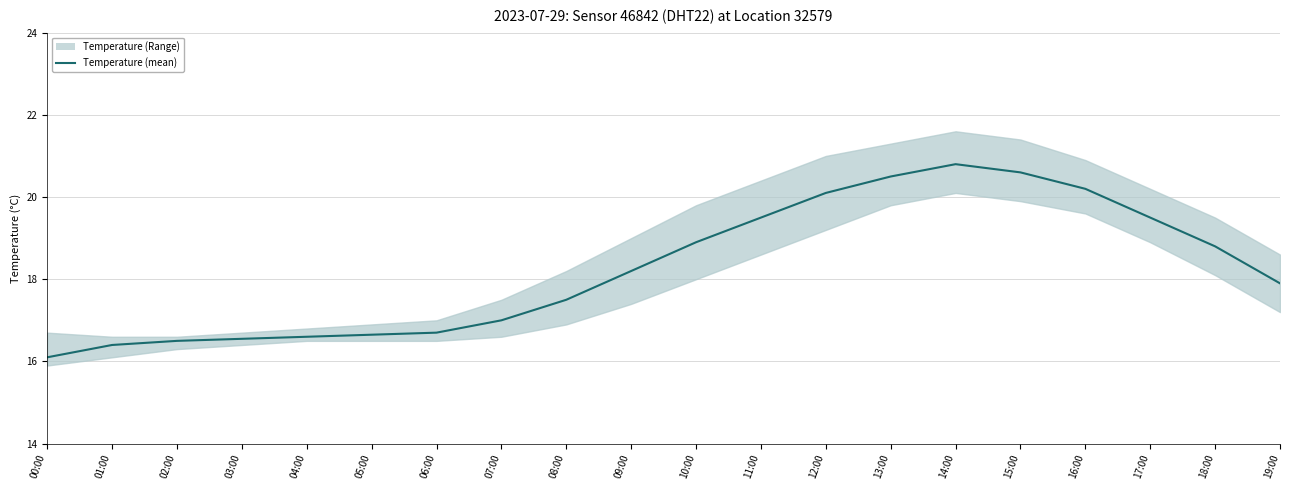

Reading left to right, transcribe all the data shown in this chart.

00:00=16.1	01:00=16.4	02:00=16.5	03:00=16.6	04:00=16.6	05:00=16.6	06:00=16.7	07:00=17.0	08:00=17.5	09:00=18.2	10:00=18.9	11:00=19.5	12:00=20.1	13:00=20.5	14:00=20.8	15:00=20.6	16:00=20.2	17:00=19.5	18:00=18.8	19:00=17.9